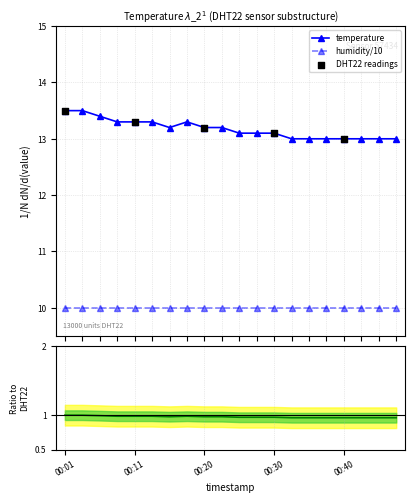

What is the ratio of the value at 00:28 to the value at 00:11?

1.0